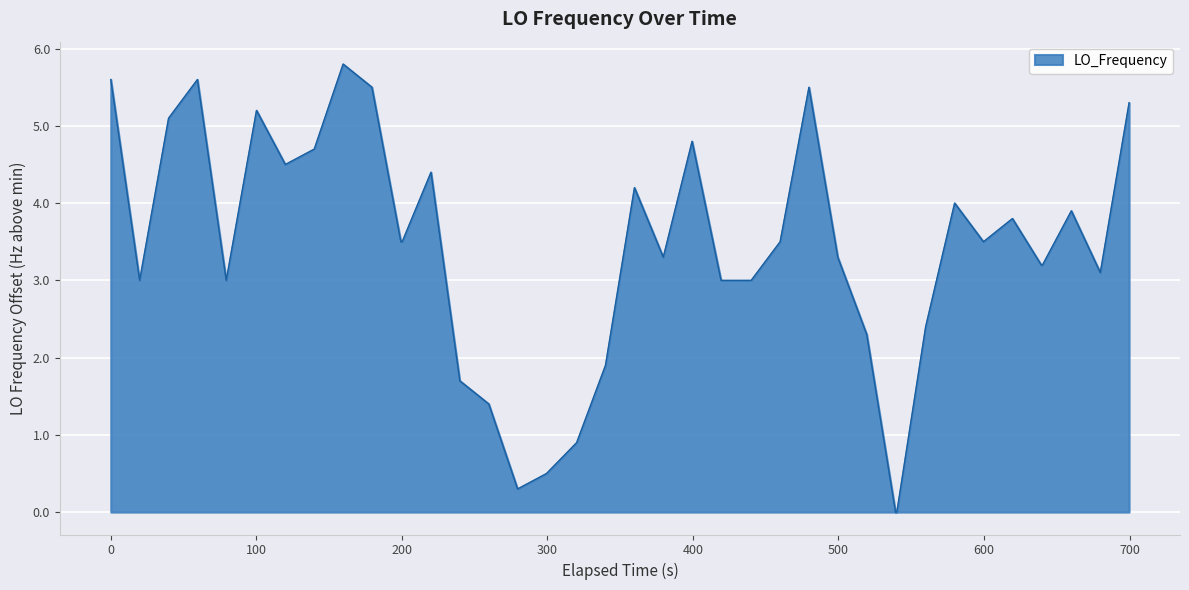

What is the greatest value displayed?

5.8